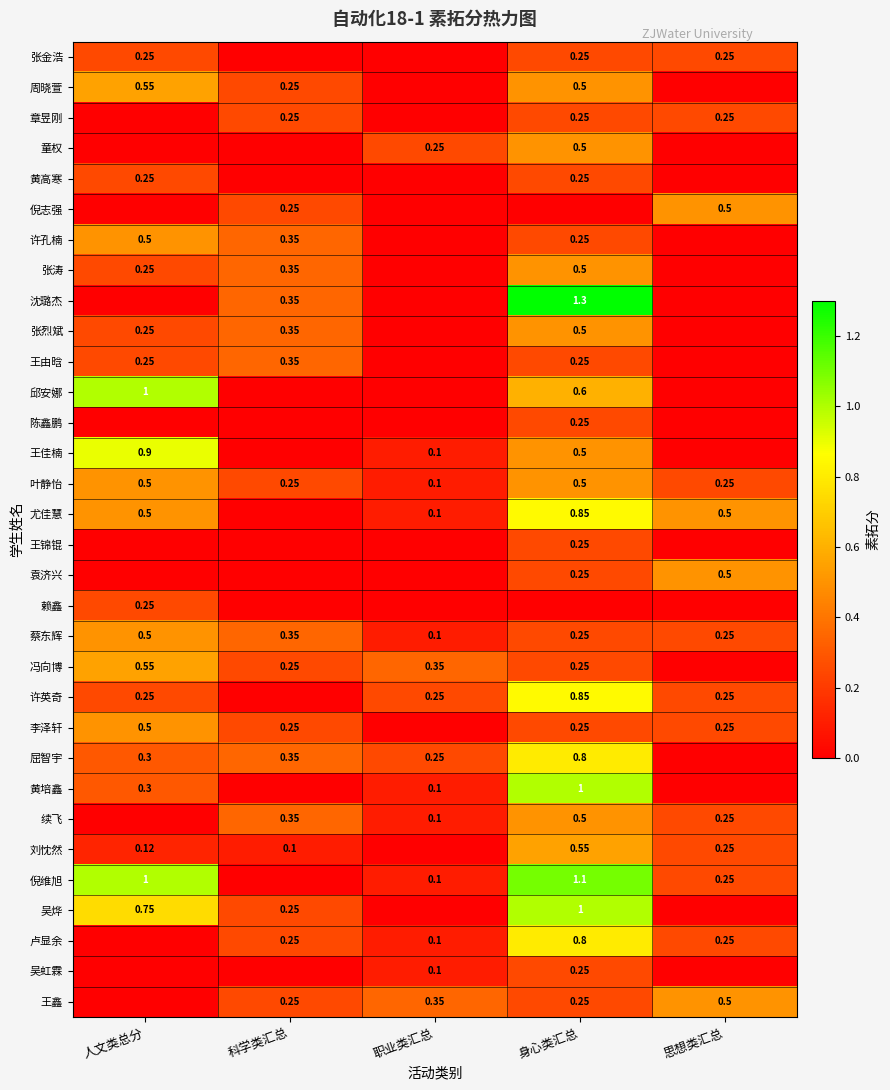

Is the value of 沈璐杰 at 身心类汇总 greater than the value of 黄培鑫 at 身心类汇总?

Yes